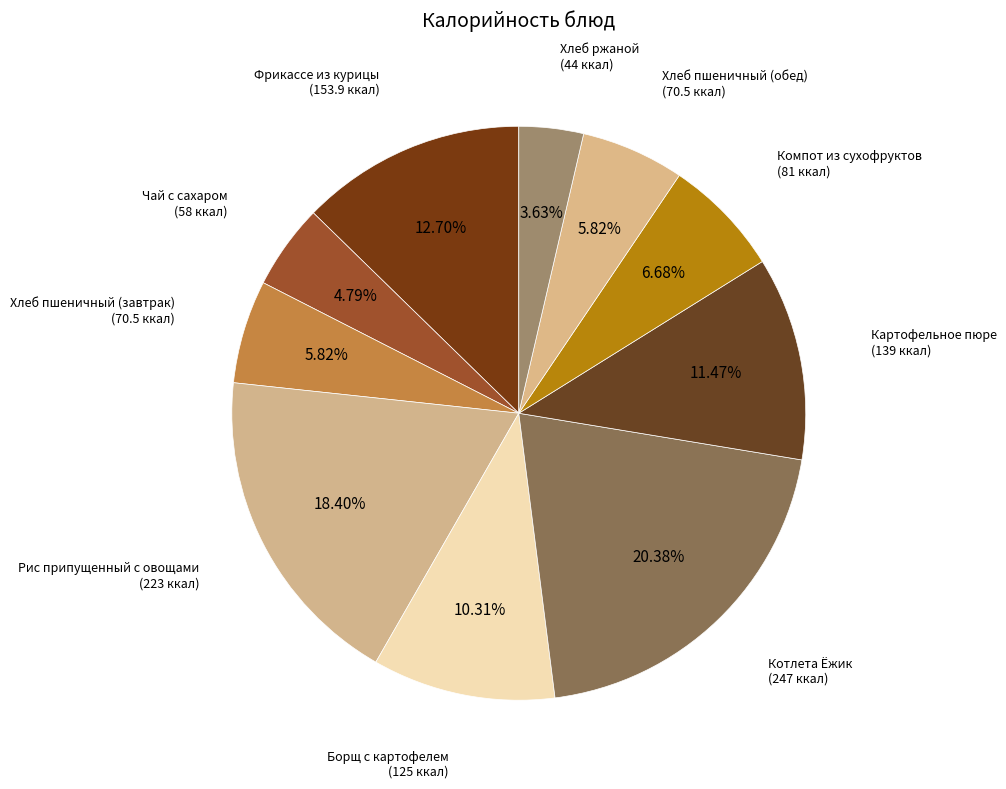

Is there a majority slice in this chart?

No